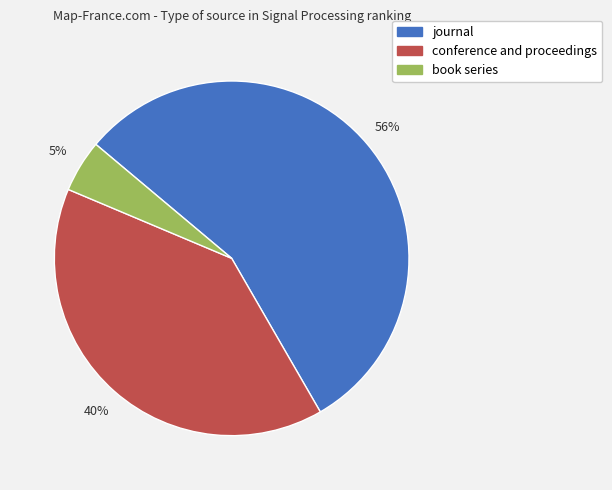

Which slice is the smallest?

book series